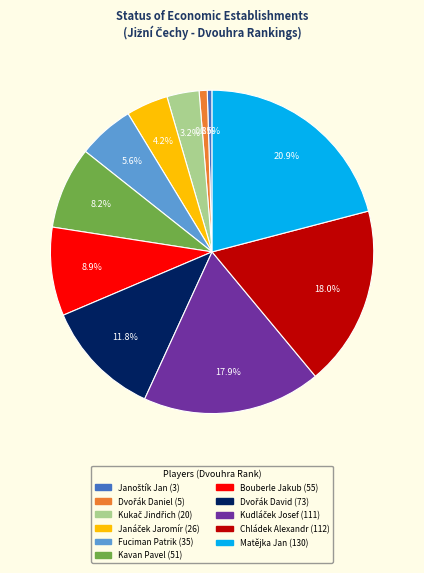

Which slice is the largest?

Matějka Jan